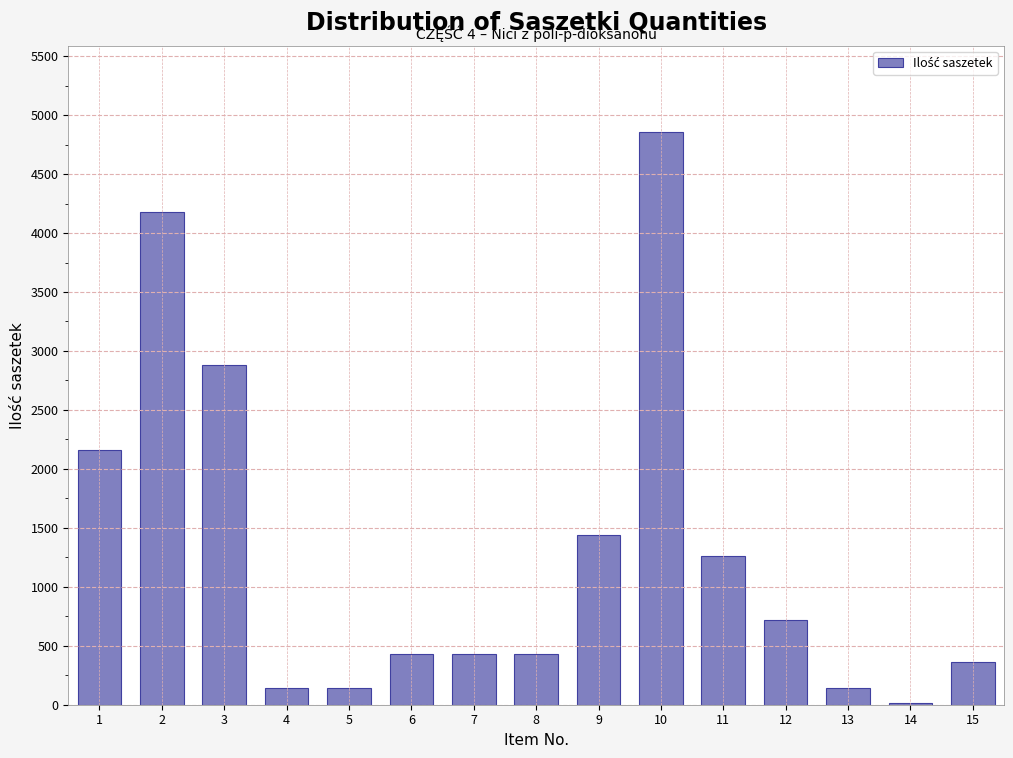

Reading right to left, transcribe all the data shown in this chart.

15=360	14=18	13=144	12=720	11=1260	10=4860	9=1440	8=432	7=432	6=432	5=144	4=144	3=2880	2=4176	1=2160